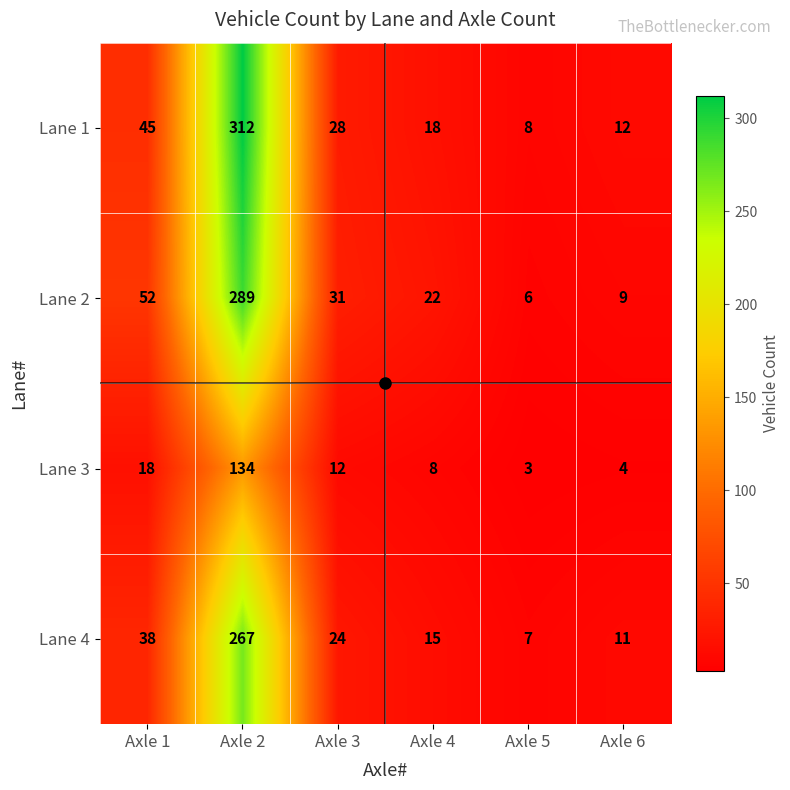

What is the difference between the Lane 2 values at Axle 1 and Axle 3?

21